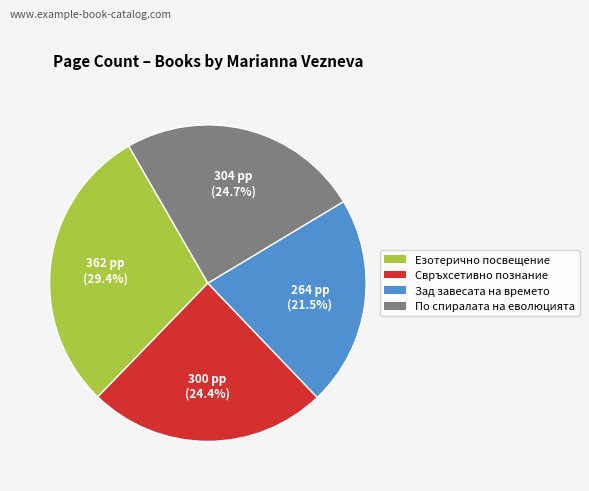

What is the smallest slice in the pie chart?

Зад завесата на времето